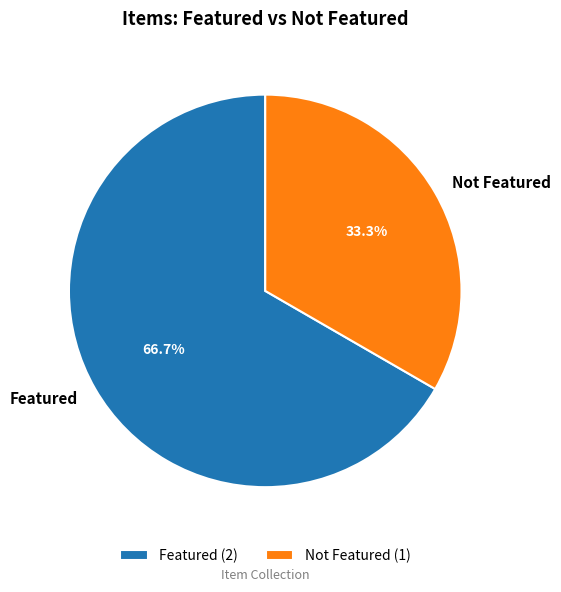

Combined, do Featured and Not Featured account for over 50%?

Yes